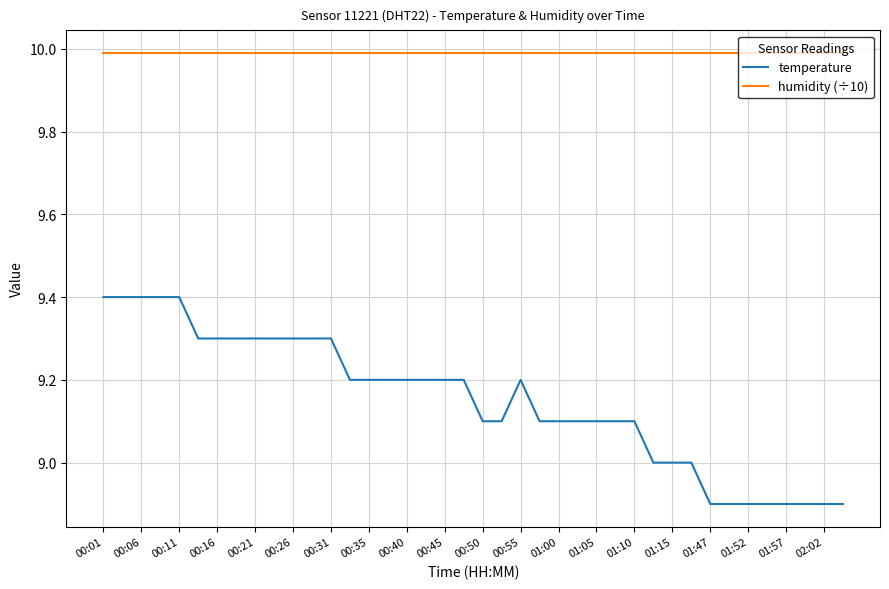

What is the maximum value for temperature?

9.4